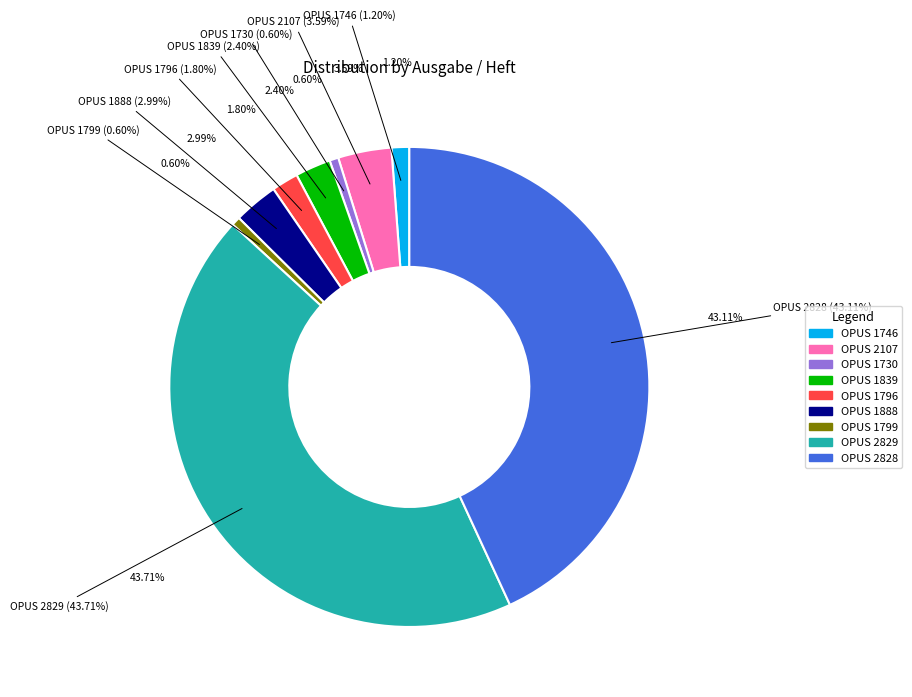

True or false: 1839 accounts for 1% of the total.

False